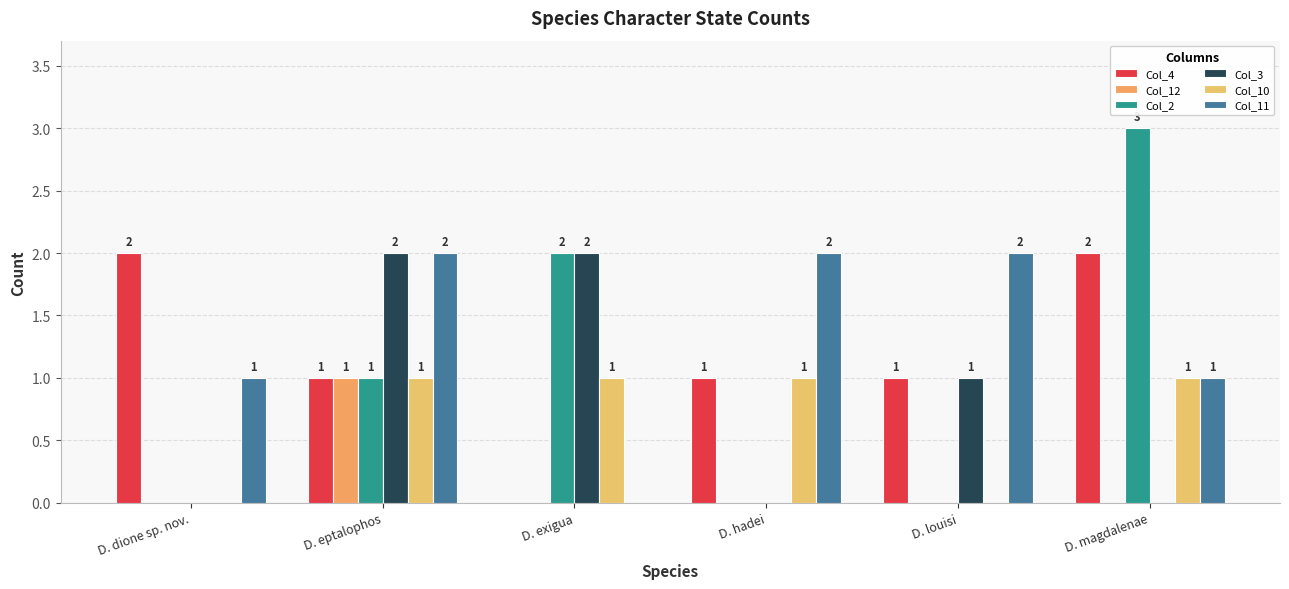

Rank the series by their maximum value, from lowest to highest.

Col_12, Col_10, Col_4, Col_3, Col_11, Col_2